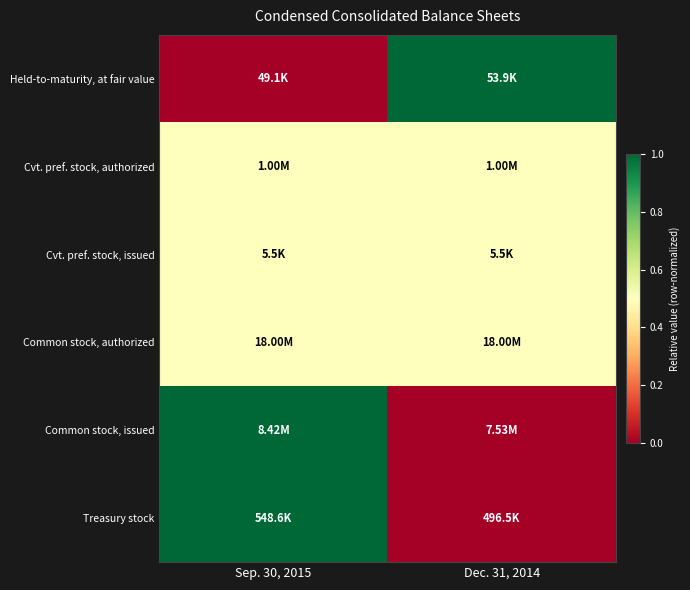

At how many categories does at least one series exceed 0?

2